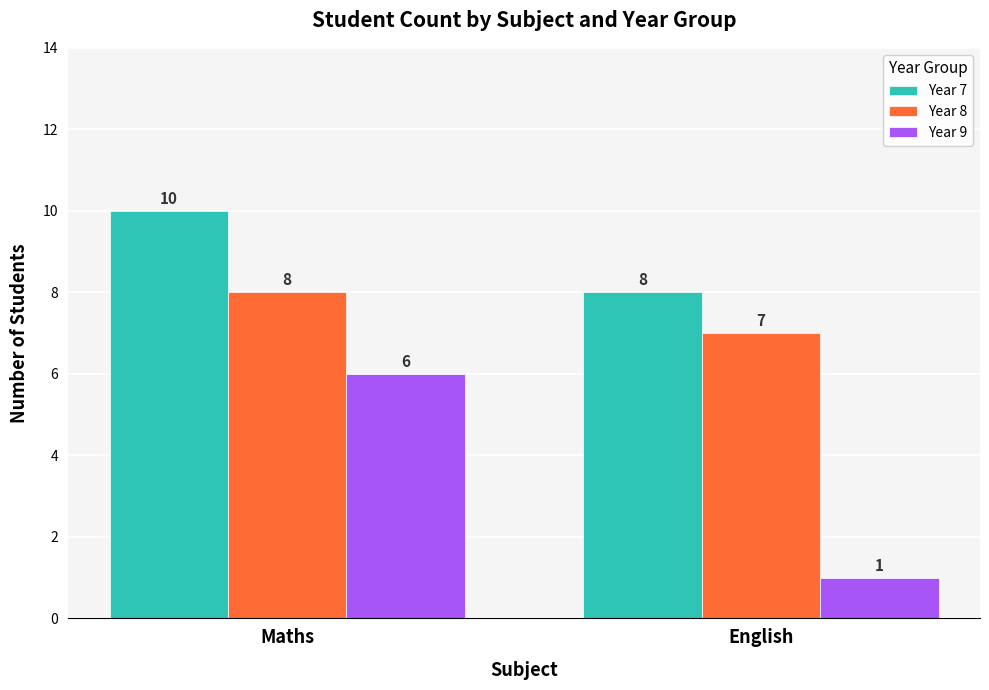

Rank the categories by Year 8 value from highest to lowest.

Maths, English